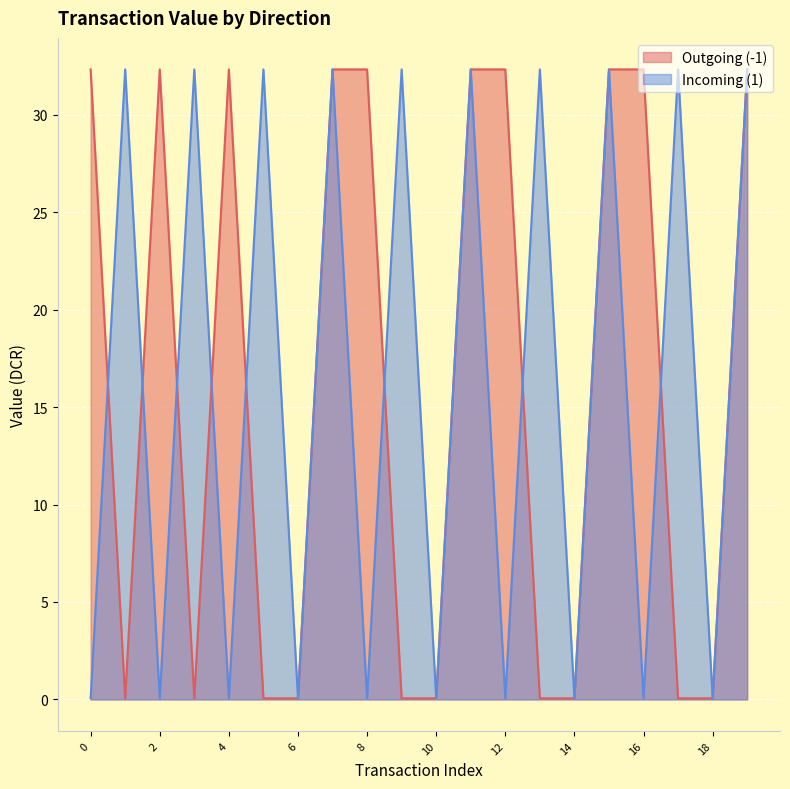

Where is the first local maximum for Incoming (1)?

1